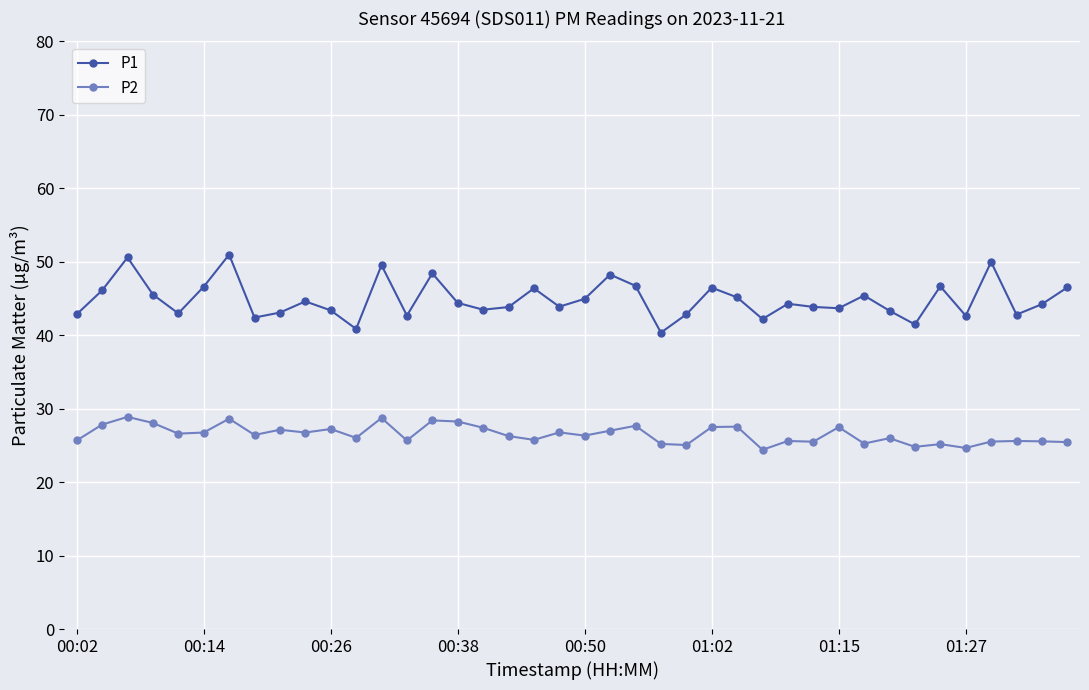

What is the value of the P1 point at the 21st from the left?

45.0